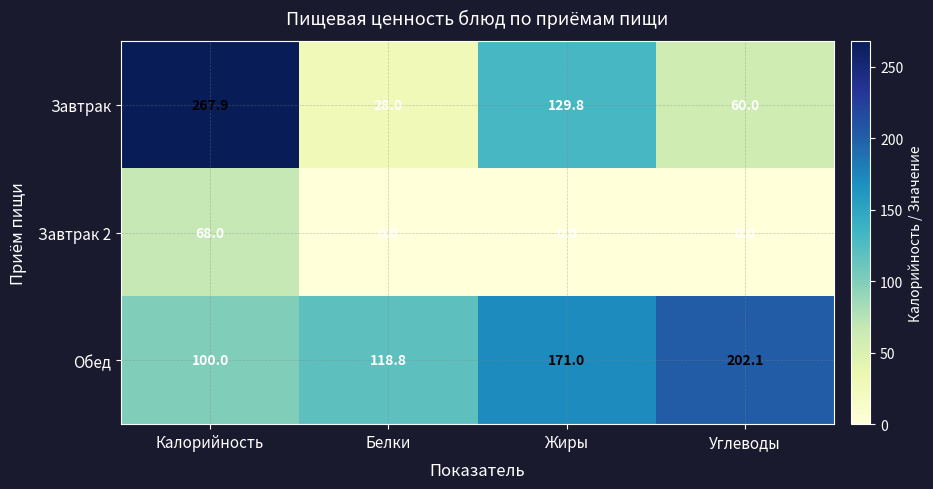

Reading right to left, list all the values displayed in this chart.

Завтрак: 60.0	129.8	28.0	267.9
Завтрак 2: 0.0	0.0	0.0	68.0
Обед: 202.1	171.0	118.8	100.0